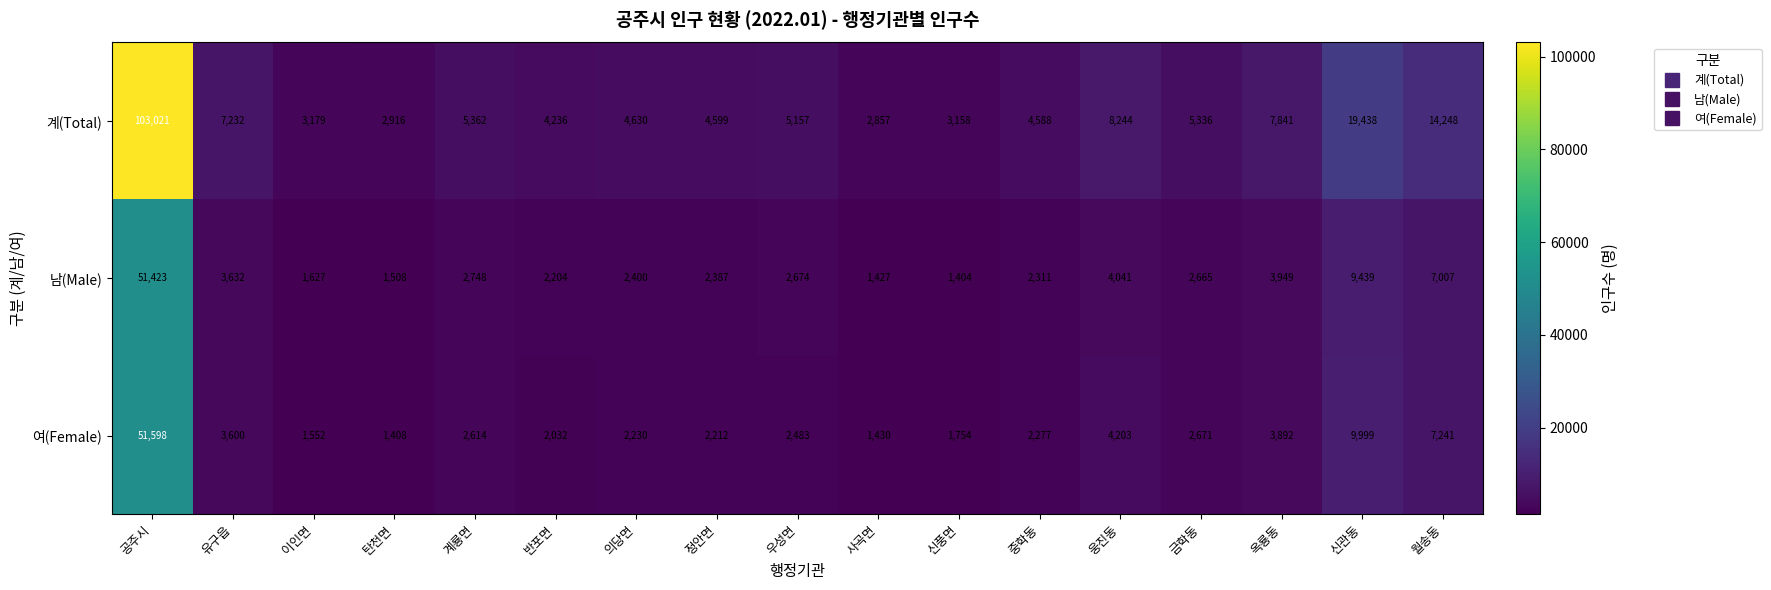

Is it true that 계(Total) equals 25961 at 신관동?

False